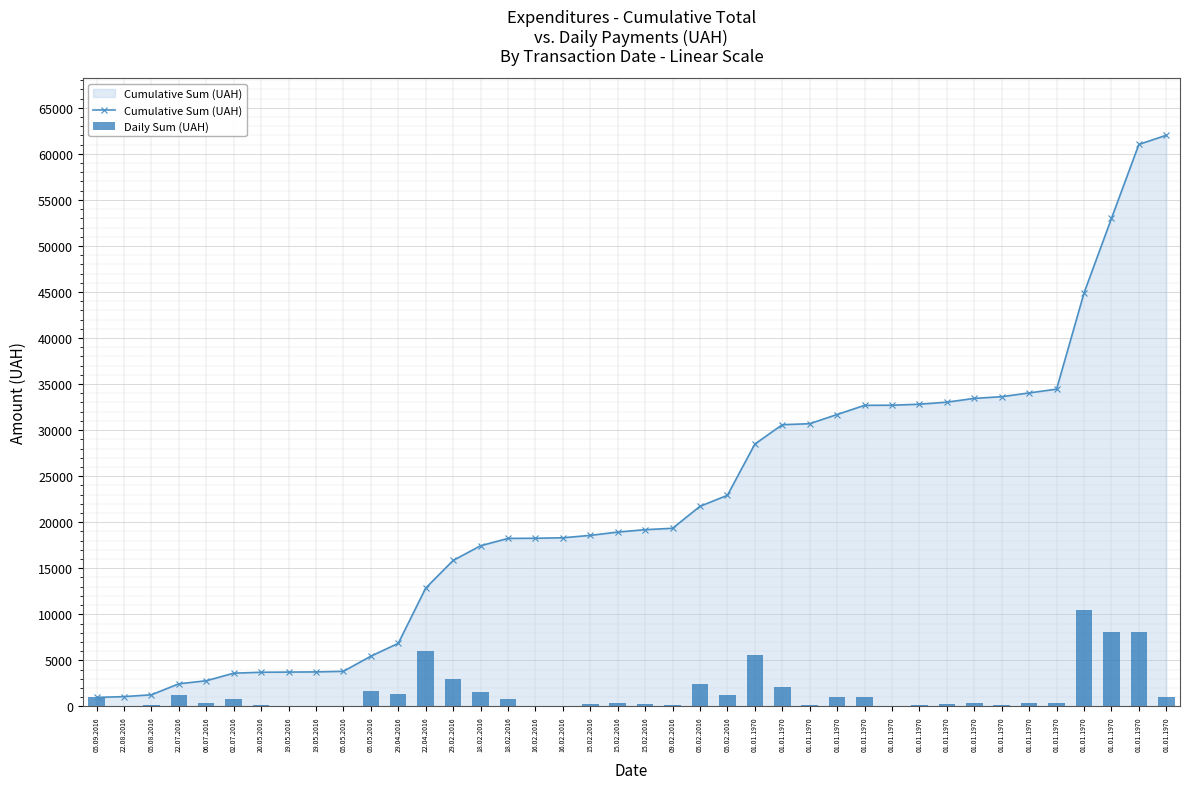

The value of Daily Sum (UAH) at 05.02.2016 is 1063.9. True or false?

False